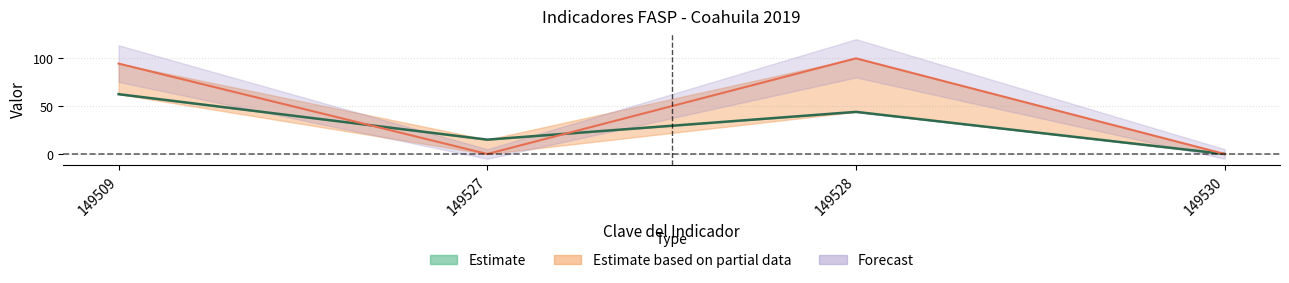

Reading left to right, list all the values displayed in this chart.

Meta programada: 62.5	15.0	44.0	0.0
Realizado en el Periodo: 94.4	0.0	99.9	0.0